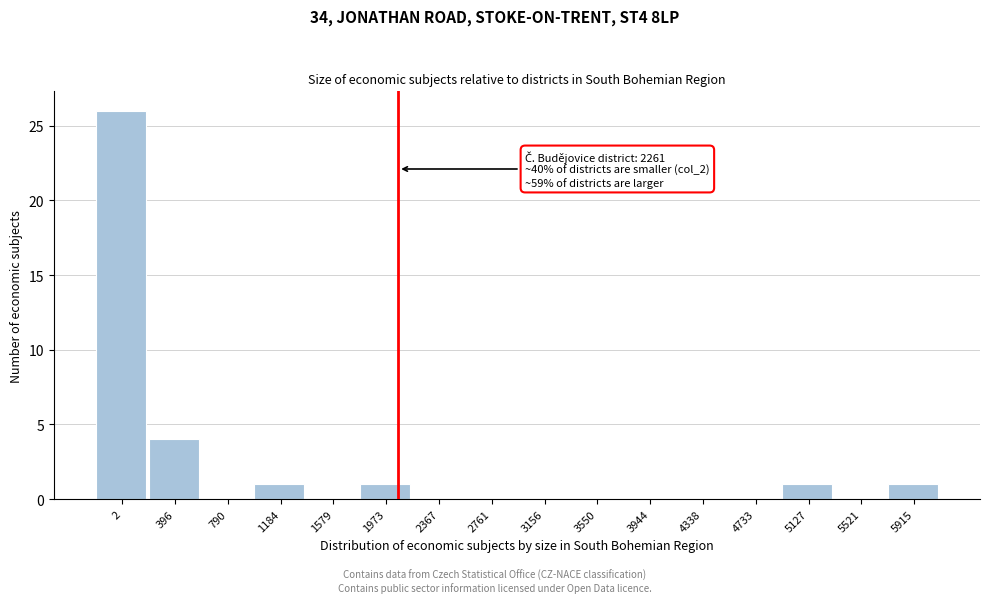

Reading right to left, what are all the values shown in this chart?

5915=1	5521=0	5127=1	4733=0	4338=0	3944=0	3550=0	3156=0	2761=0	2367=0	1973=1	1579=0	1184=1	790=0	396=4	2=26